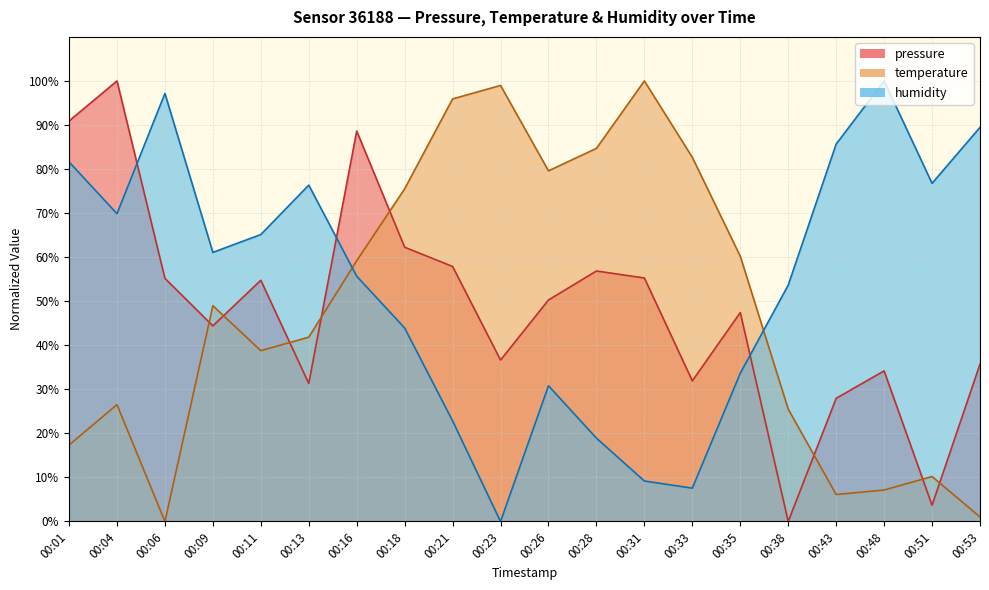

List the series in order of their peak value, highest first.

pressure, temperature, humidity